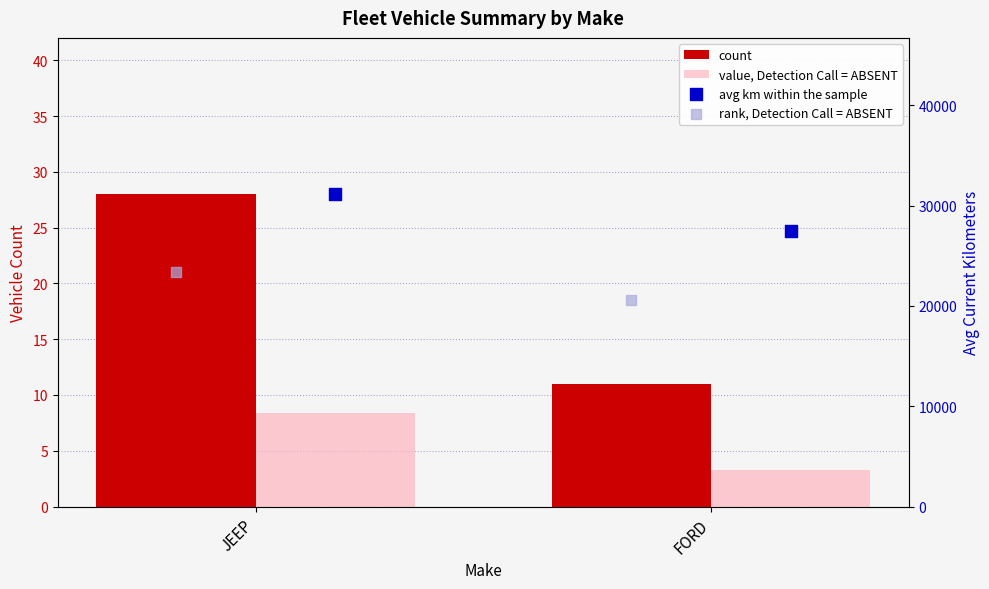

Which series has the widest spread of Y values?

avg km within the sample